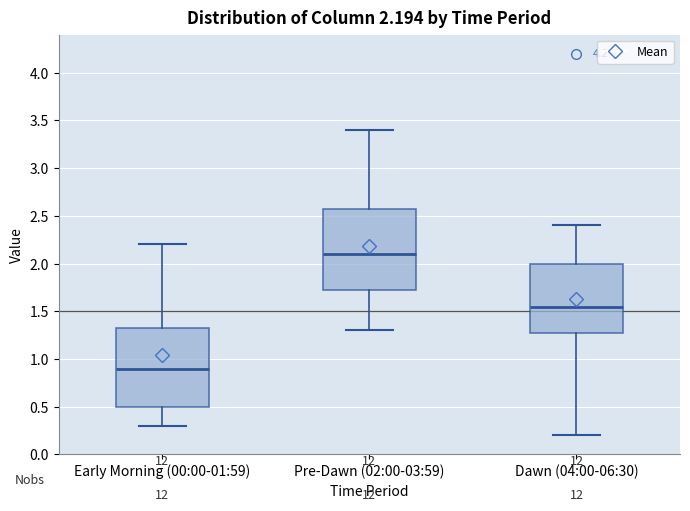

Which box has the highest median line?

Pre-Dawn (02:00-03:59)